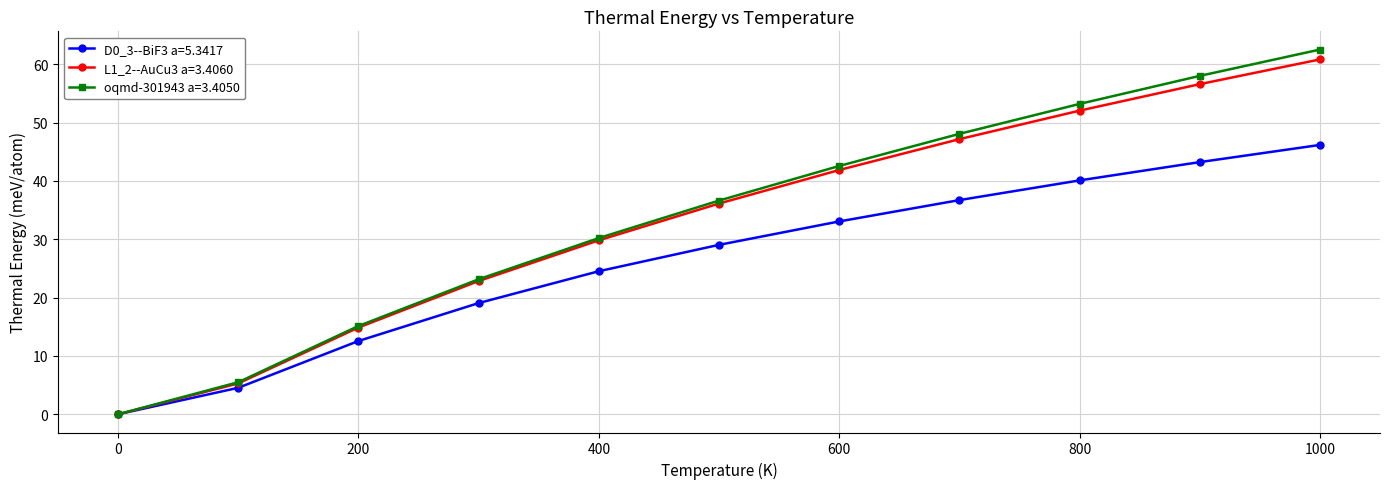

Reading left to right, extract all data points from this chart.

D0_3--BiF3 a=5.3417: 0.0	4.5	12.6	19.1	24.5	29.0	33.1	36.7	40.1	43.2	46.2
L1_2--AuCu3 a=3.4060: 0.0	5.3	14.9	22.8	29.8	36.1	41.9	47.2	52.1	56.6	60.8
oqmd-301943 a=3.4050: 0.0	5.5	15.1	23.1	30.2	36.6	42.6	48.1	53.2	58.0	62.5